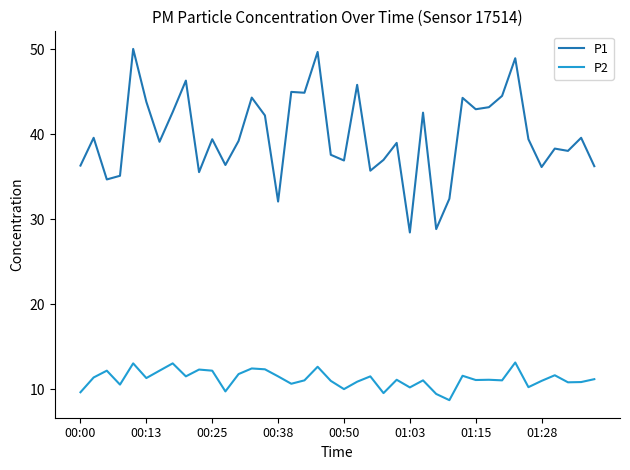

What is the maximum value shown in the chart?

50.0